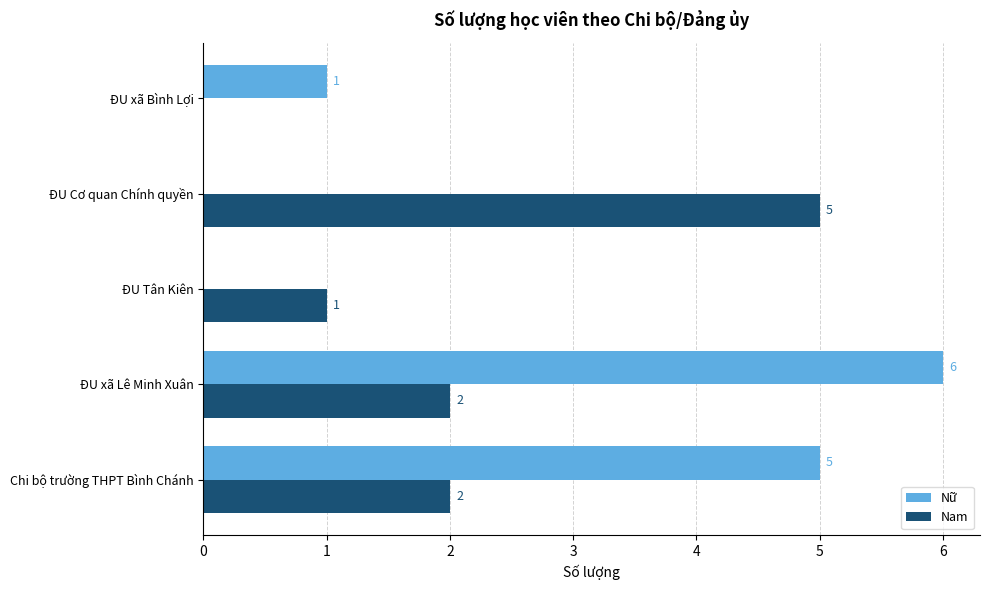

What is the highest value of the Nữ series?

6